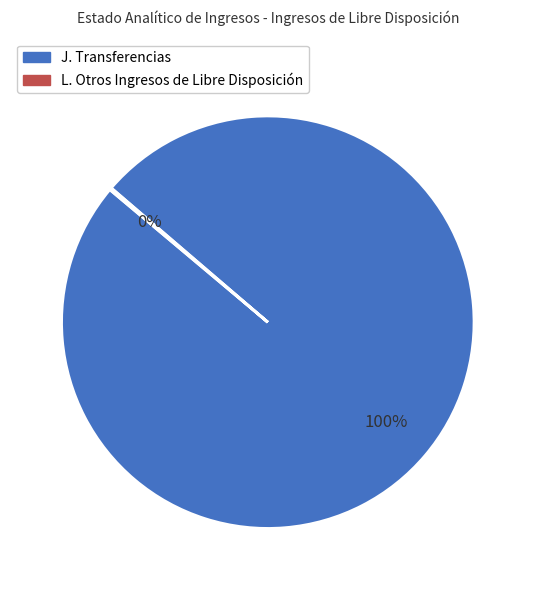

True or false: J. Transferencias accounts for 100% of the total.

True